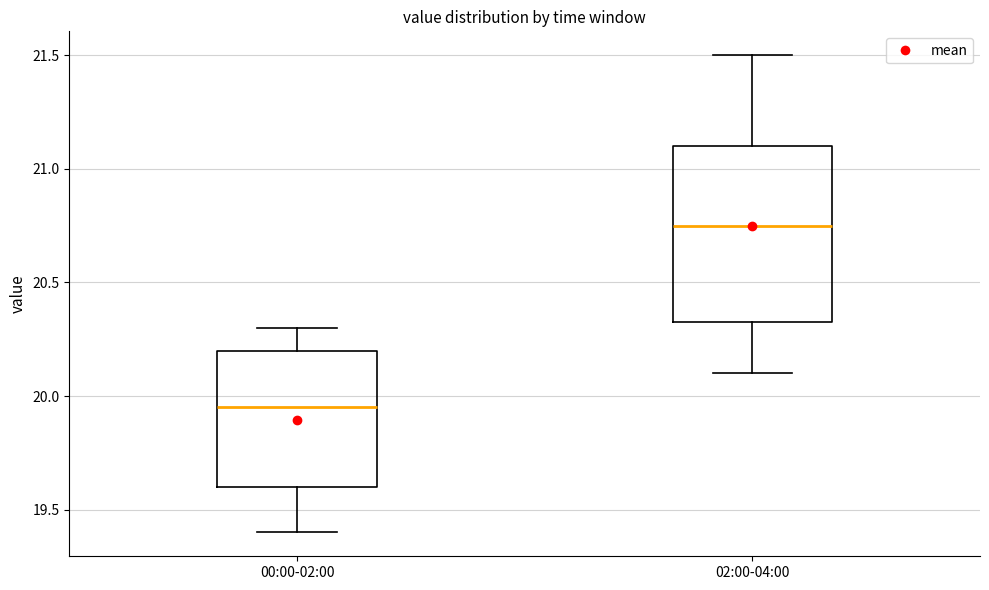

Which box's median line is the lowest?

00:00-02:00